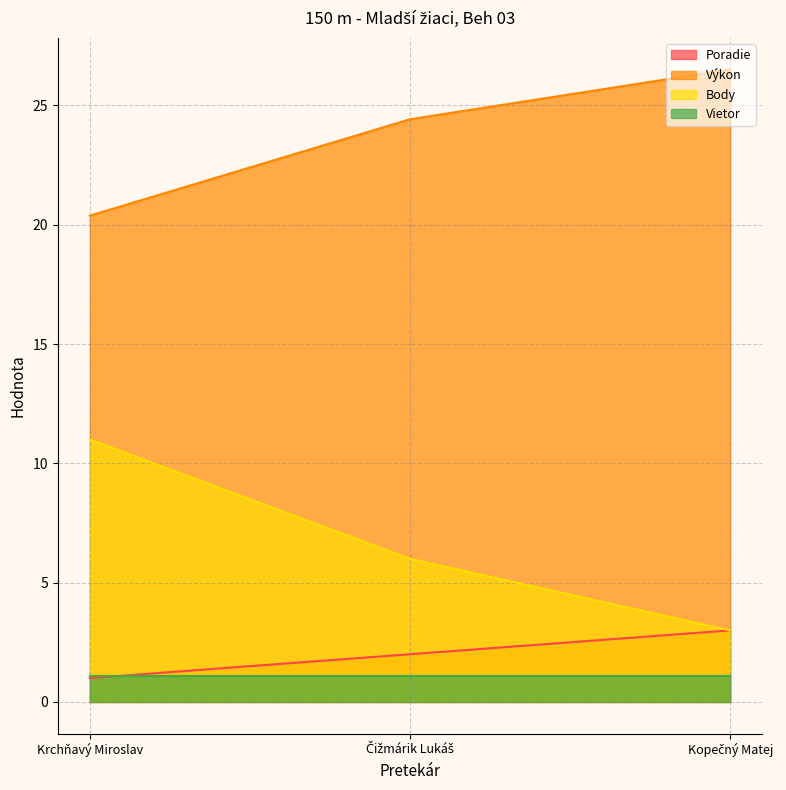

Where is Poradie nearest to the value 2?

Čižmárik Lukáš